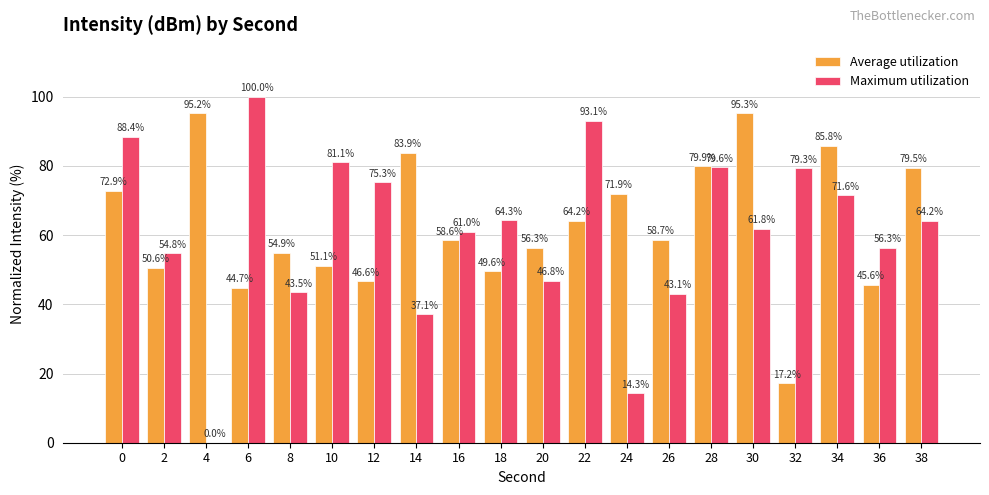

Is the value of Average utilization at 38 greater than the value of Maximum utilization at 14?

Yes